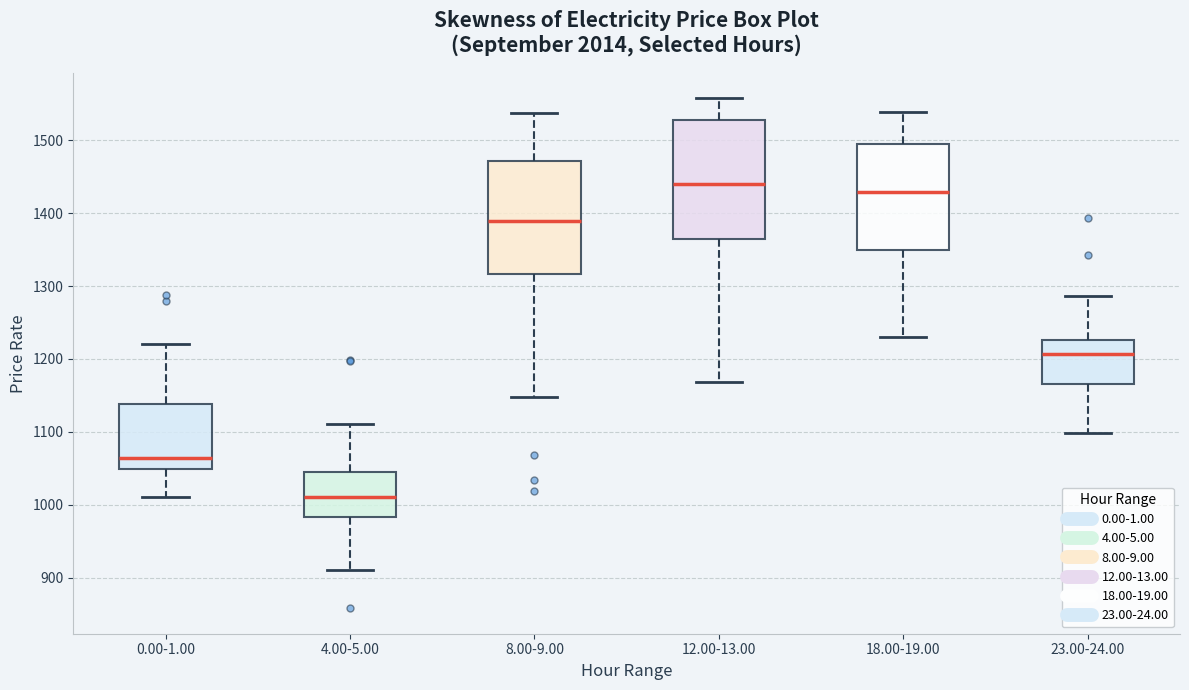

Where is the upper edge of the box for 12.00-13.00 on the y-axis? The values are not printed on the chart, so give them approximately, as read against the axis.

1530